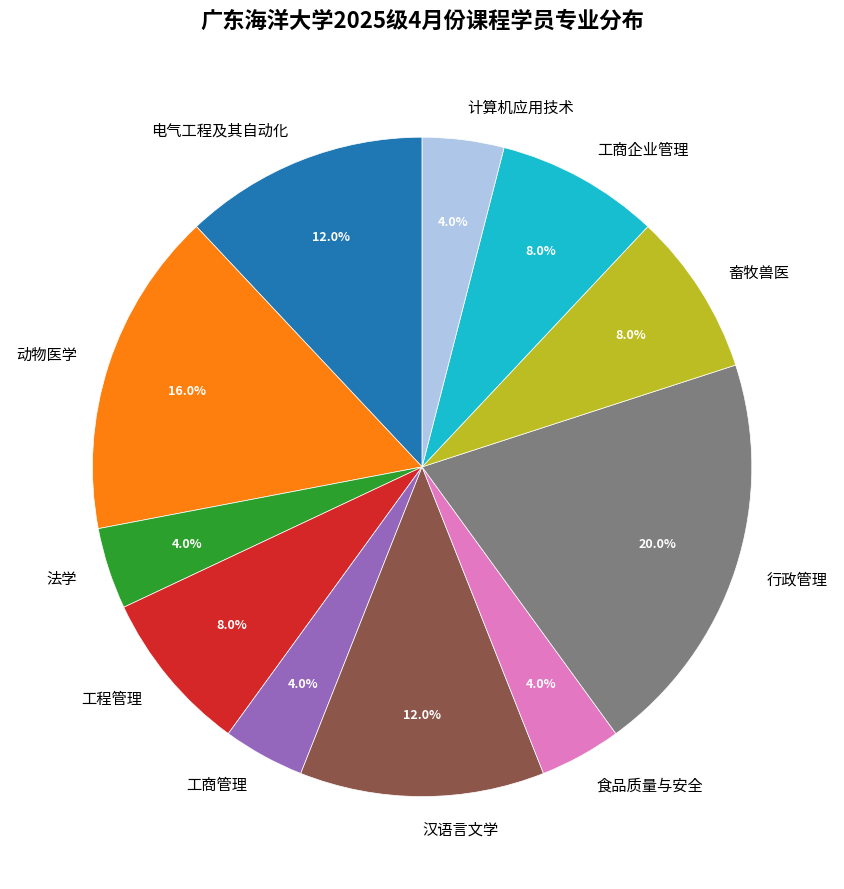

Which has a higher value, 计算机应用技术 or 汉语言文学?

汉语言文学